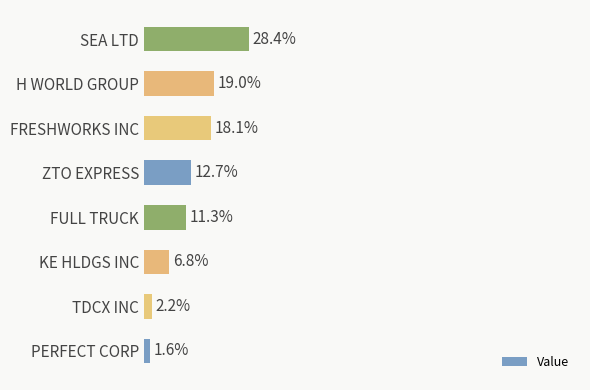

Does the chart contain any negative values?

No